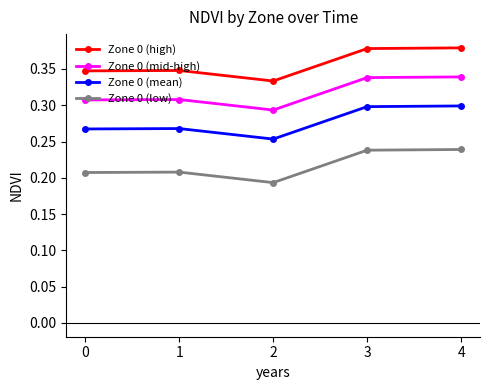

True or false: Zone 0 (high) and Zone 0 (mid-high) intersect in this chart.

False